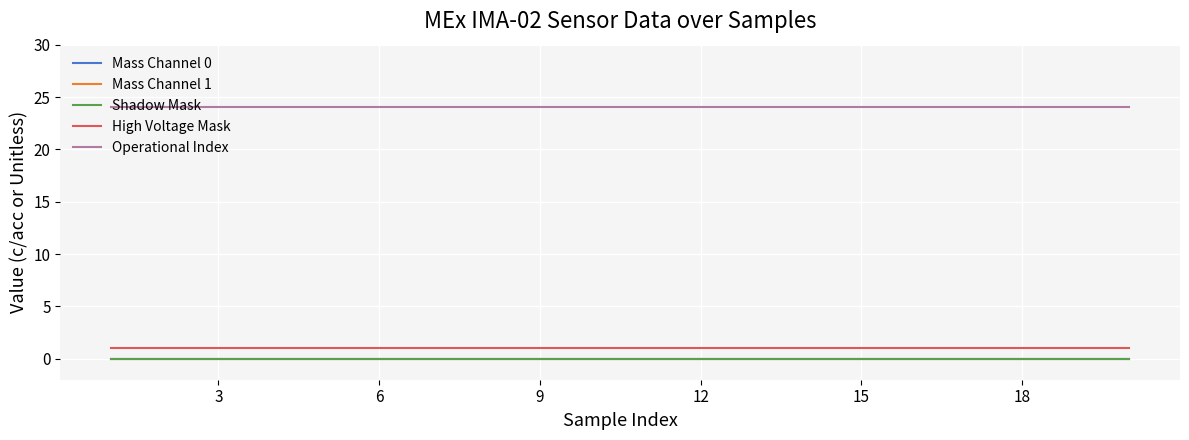

Is this an area chart (filled region under the line)?

No